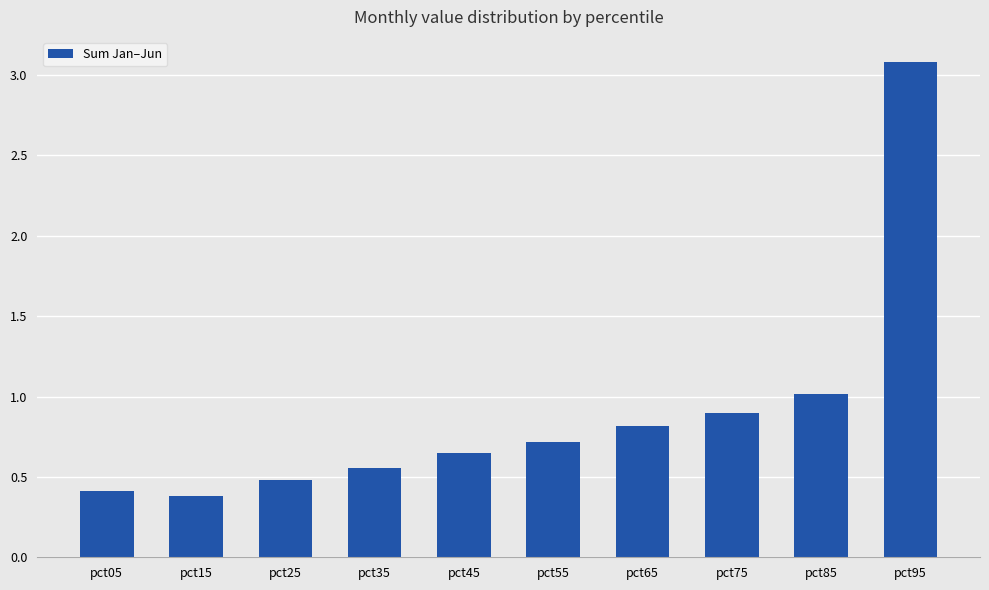

The value at pct95 is 2.1. True or false?

False